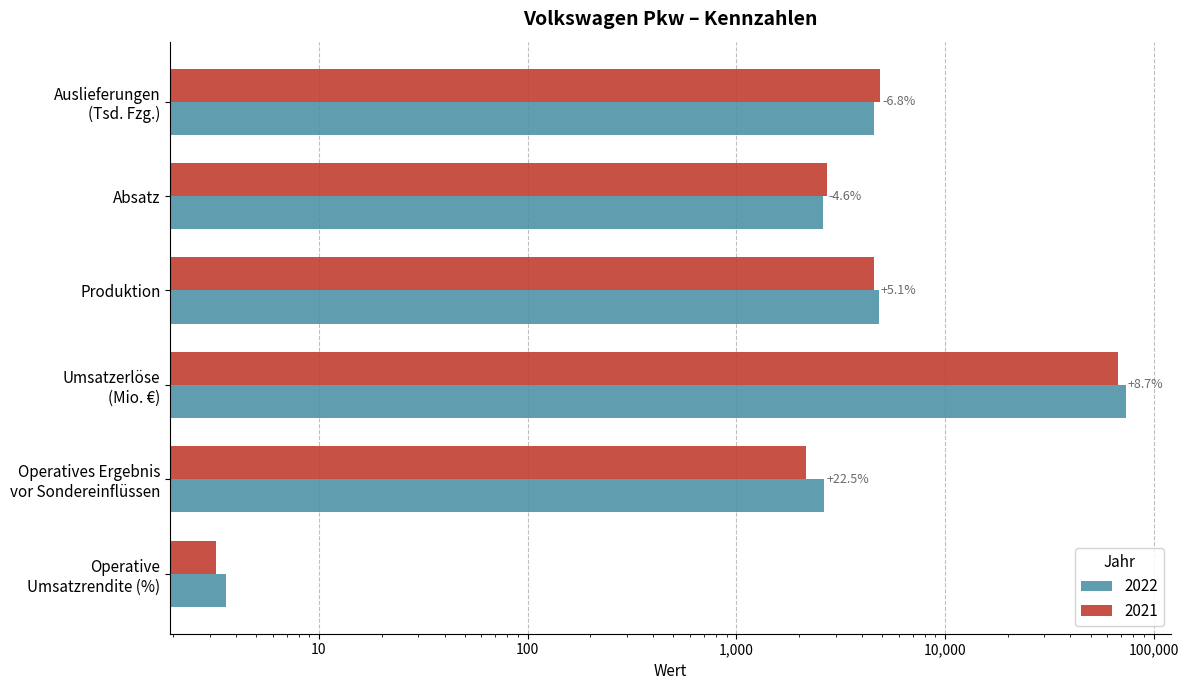

Which label corresponds to the smallest value in the chart?

Operative
Umsatzrendite (%)